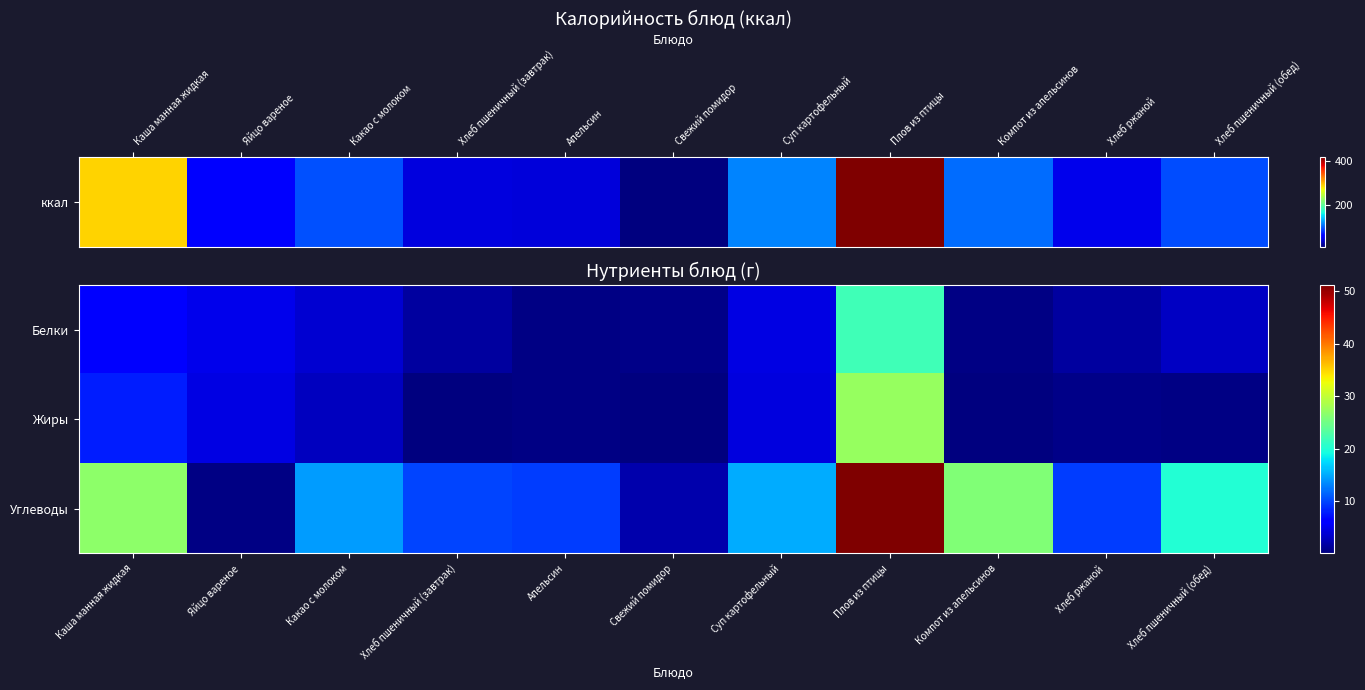

At how many categories does at least one series exceed 44?

1